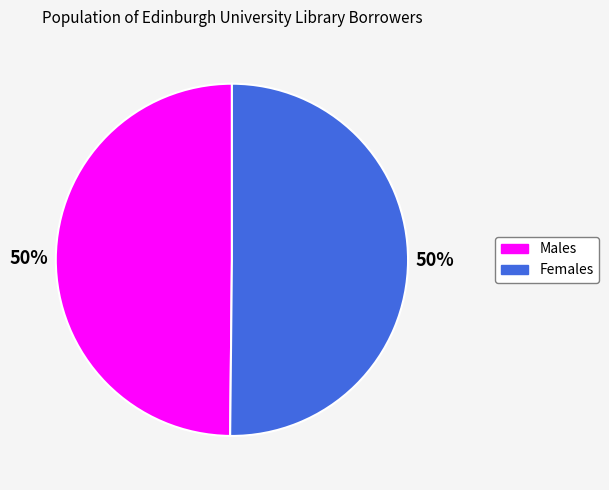

Do Males and Females together represent more than half of the pie?

Yes